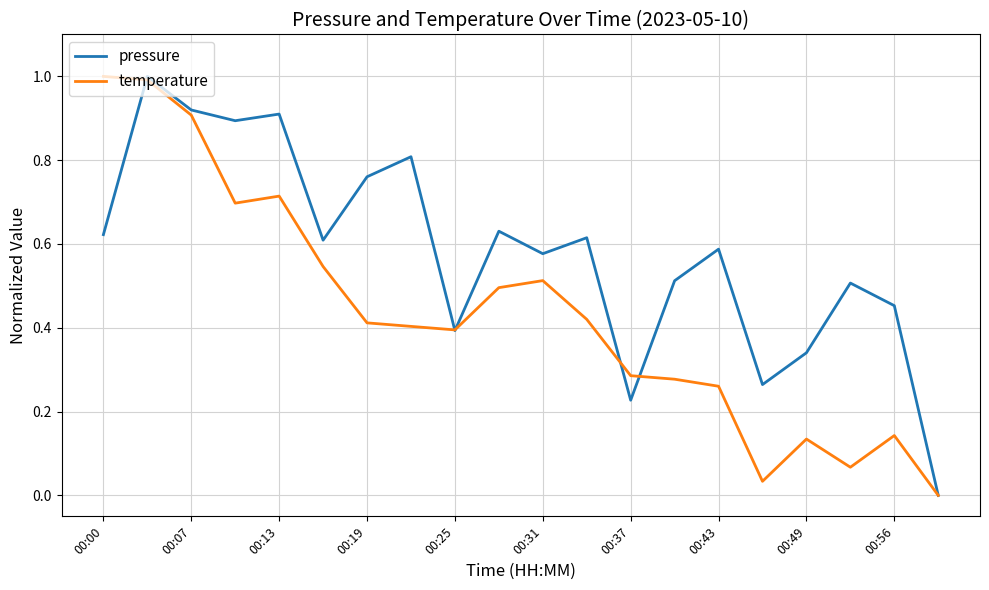

How many lines are shown in the chart?

2